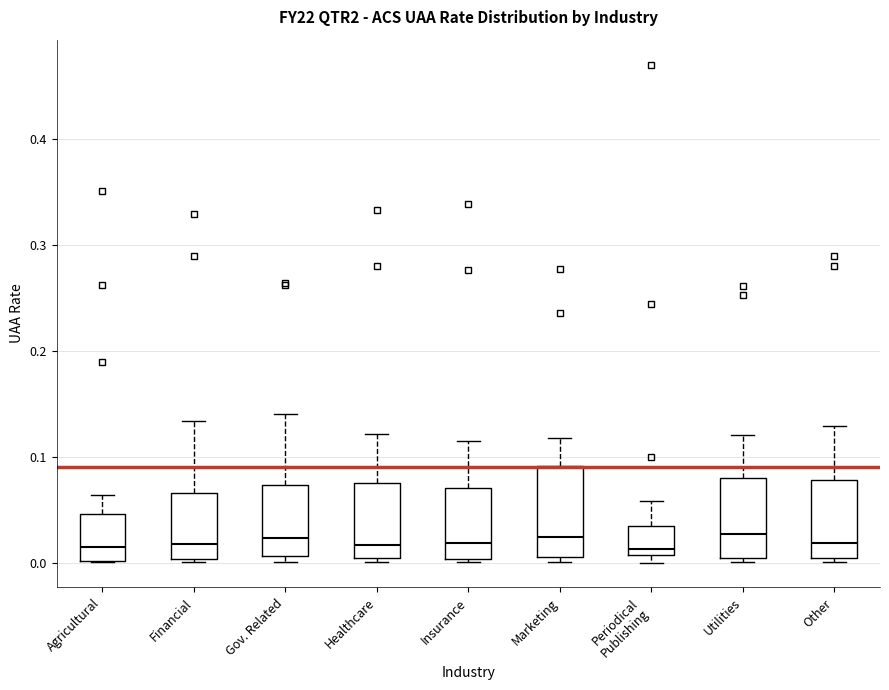

Reading left to right, transcribe this box plot: for each box, give where its median line is, the range the box spans, and where its two whiskers end, as read against the y-axis. The values are not printed on the chart, so give them approximately, as read against the axis.

Agricultural: median 0.01, box 0.00 to 0.05, whiskers 0.00 to 0.06
Financial: median 0.02, box 0.00 to 0.07, whiskers 0.00 (just below the box's lower edge) to 0.13
Gov. Related: median 0.02, box 0.01 to 0.07, whiskers 0.00 to 0.14
Healthcare: median 0.02, box 0.00 to 0.08, whiskers 0.00 (just below the box's lower edge) to 0.12
Insurance: median 0.02, box 0.00 to 0.07, whiskers 0.00 (just below the box's lower edge) to 0.12
Marketing: median 0.02, box 0.01 to 0.09, whiskers 0.00 to 0.12
Periodical Publishing: median 0.01 (just above the box's lower edge), box 0.01 to 0.03, whiskers 0.00 to 0.06
Utilities: median 0.03, box 0.00 to 0.08, whiskers 0.00 (just below the box's lower edge) to 0.12
Other: median 0.02, box 0.00 to 0.08, whiskers 0.00 (just below the box's lower edge) to 0.13